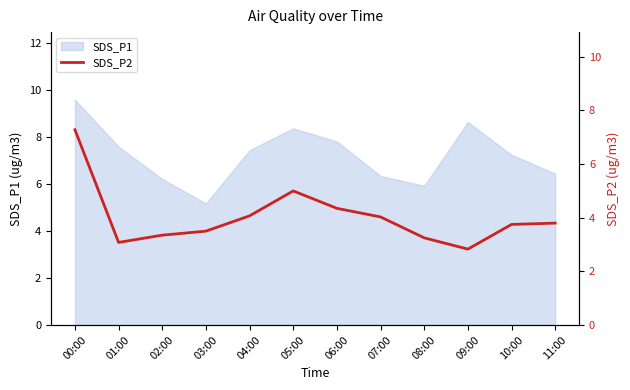

Is it true that SDS_P1 equals 10.3 at 10:00?

False